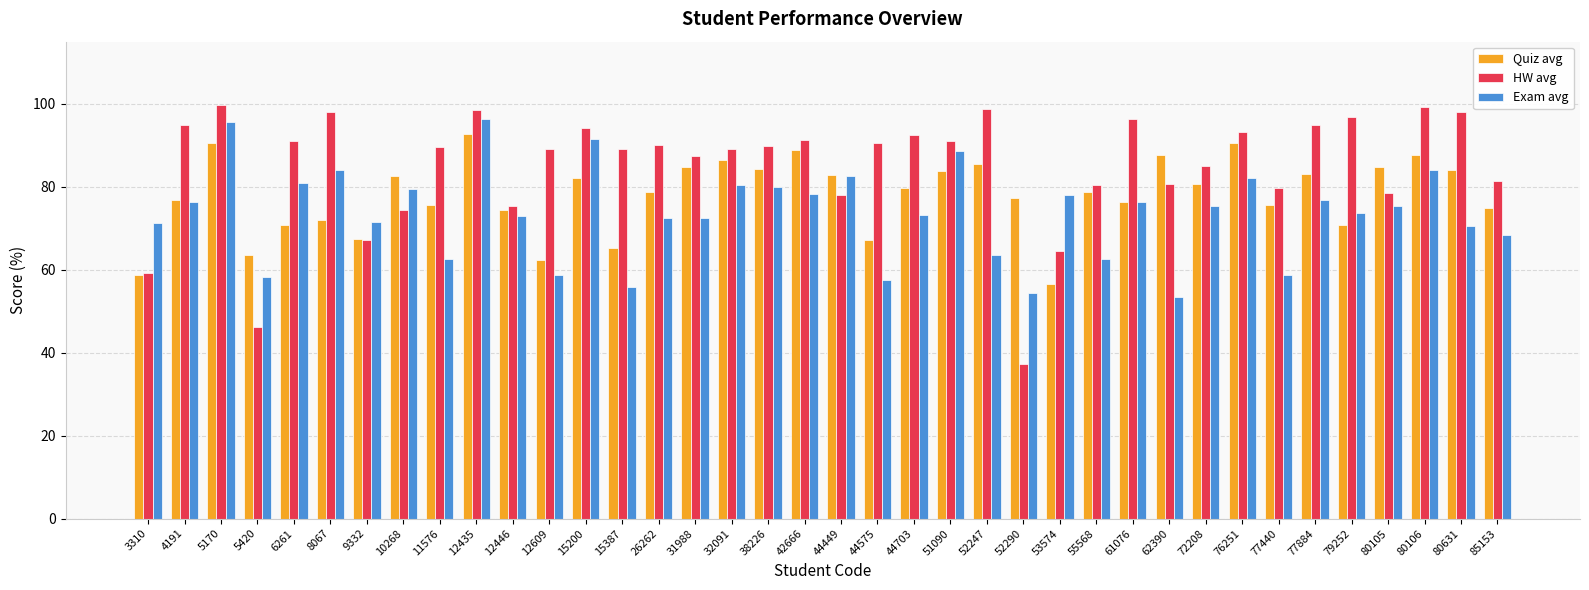

Where is HW avg nearest to the value 68?

9332